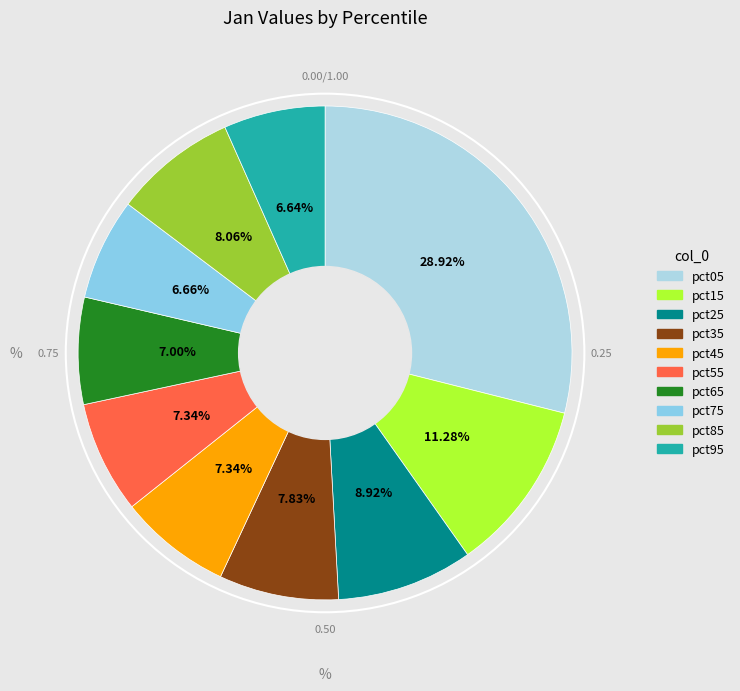

To the nearest percent, what portion does pct45 represent?

7%